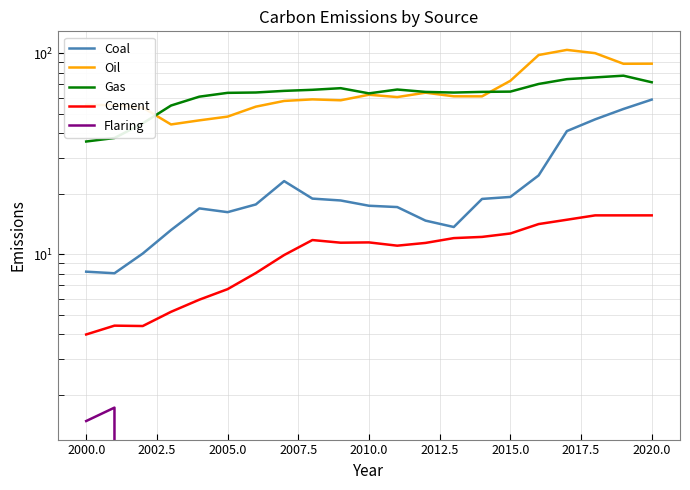

True or false: Gas has a value of 87.3 at 2005.0.

False